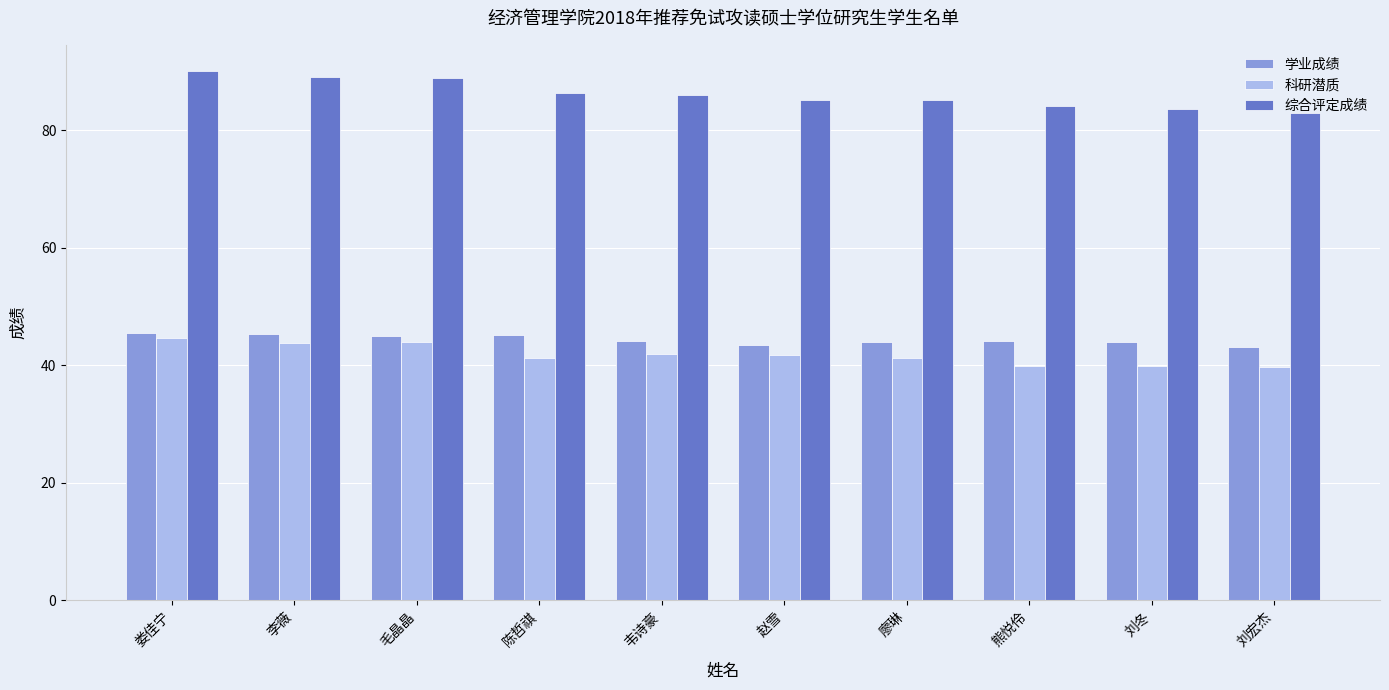

Is the value of 科研潜质 at 毛晶晶 greater than the value of 综合评定成绩 at 刘冬?

No